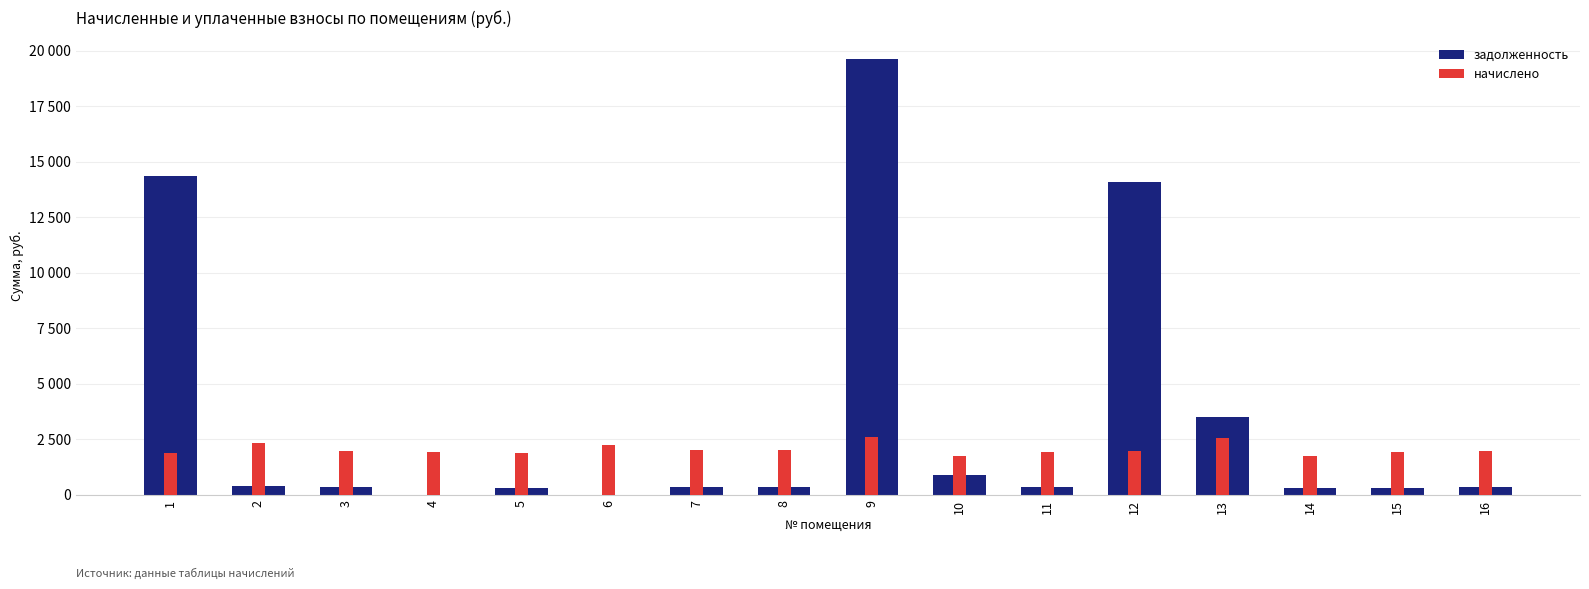

How many values in the задолженность series exceed 334?

8